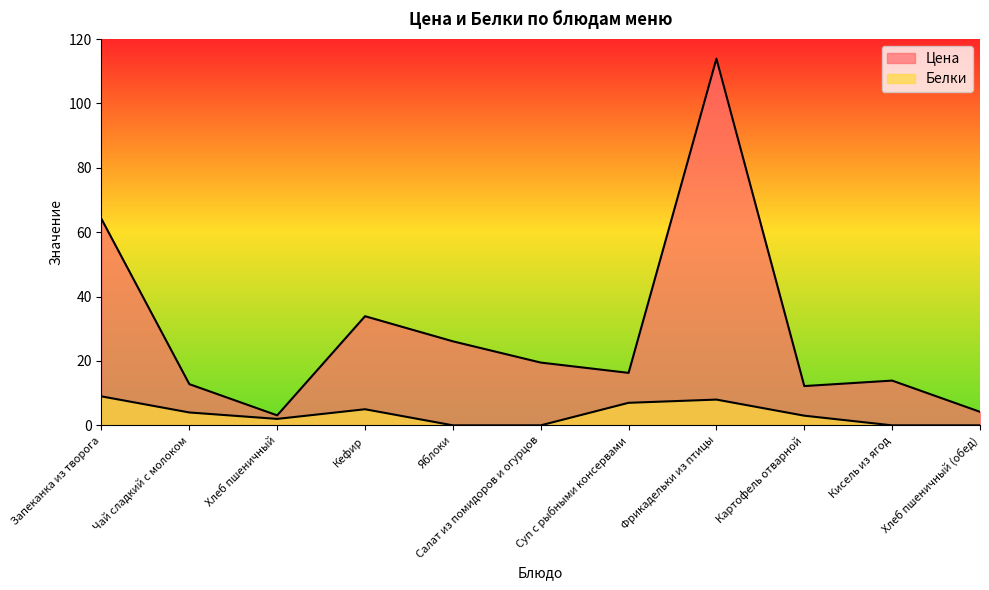

What is the approximate value of Цена at Хлеб пшеничный (обед)?

4.2